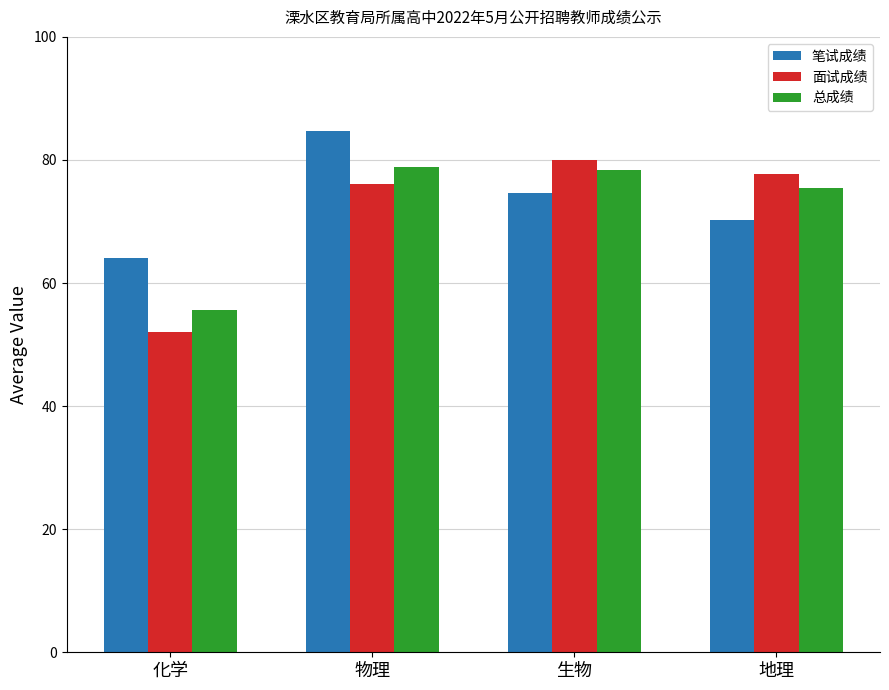

What is the spread (max minus min) of values at 物理?

8.6